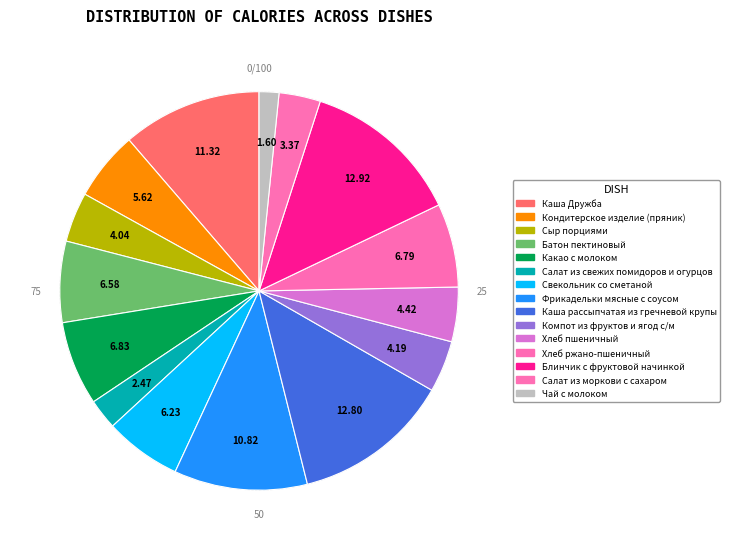

Is it true that Свекольник со сметаной is 6% of the pie?

True